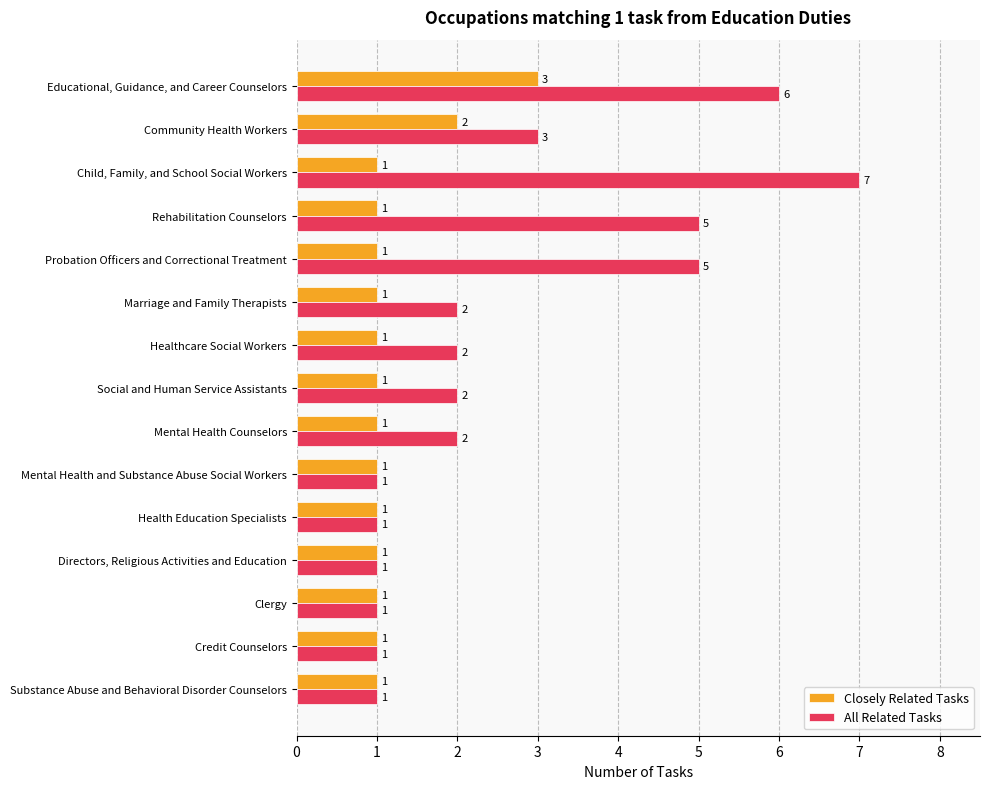

How many series are shown in this chart?

2